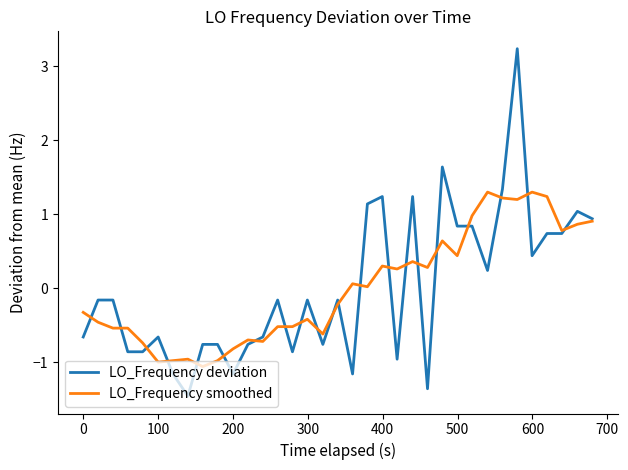

Rank the series by their maximum value, from highest to lowest.

LO_Frequency deviation, LO_Frequency smoothed